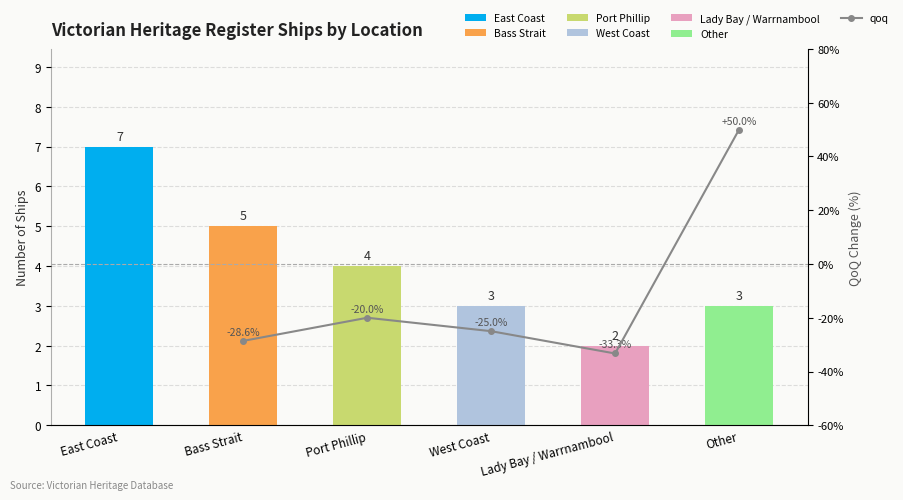

What position from the right is Lady Bay / Warrnambool?

2